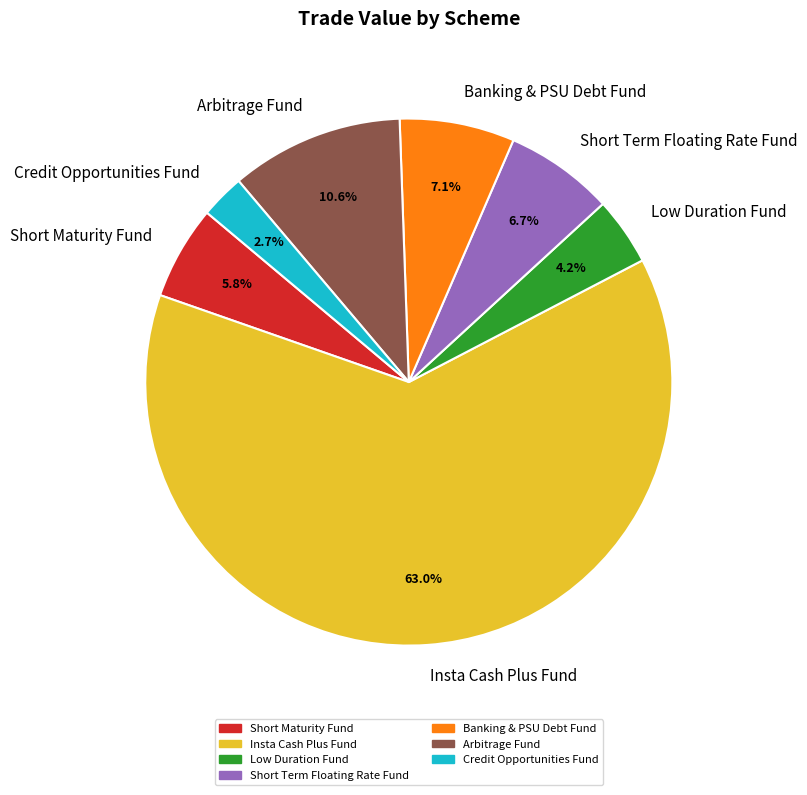

Does any single category account for the majority?

Yes